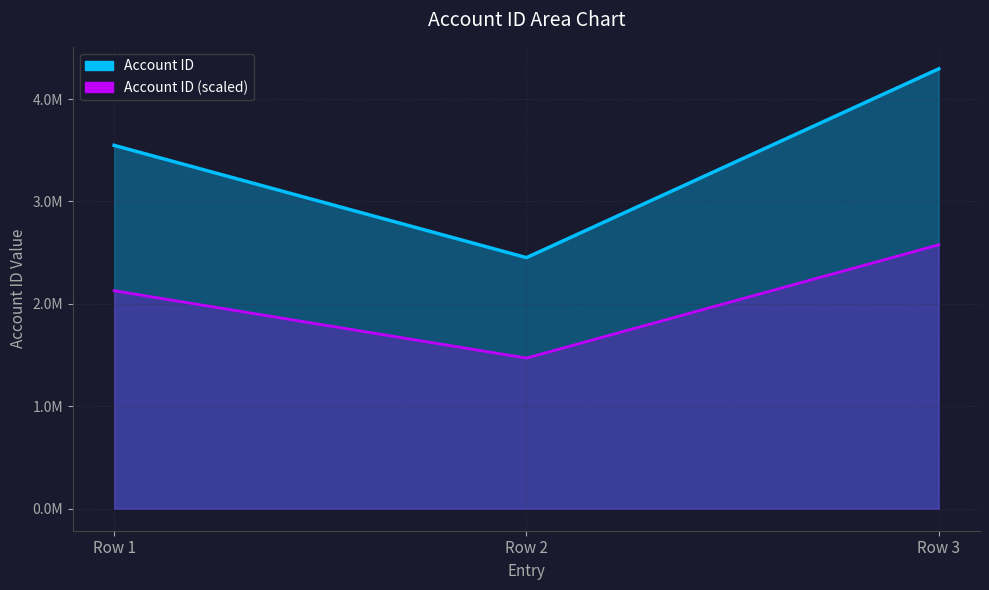

Reading left to right, what are all the values shown in this chart?

Account ID: Row 1=3547551.0	Row 2=2451361.0	Row 3=4294718.0
Account ID (scaled): Row 1=2128530.6	Row 2=1470816.6	Row 3=2576830.8